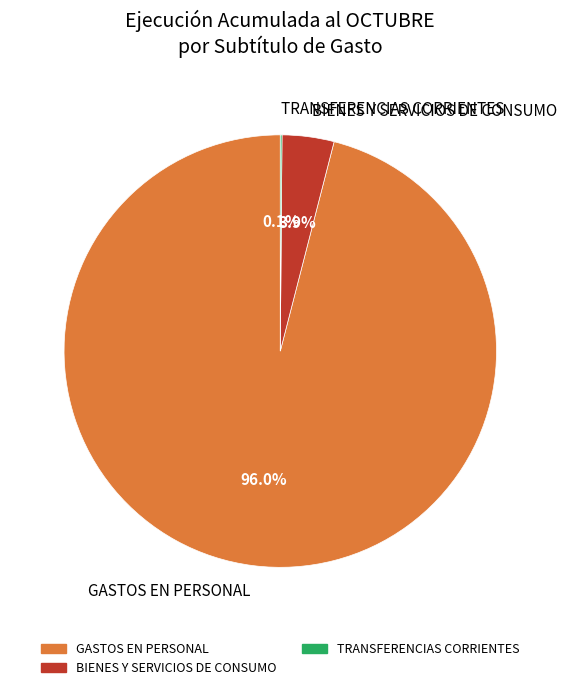

Which slice represents more than half of the pie?

GASTOS EN PERSONAL